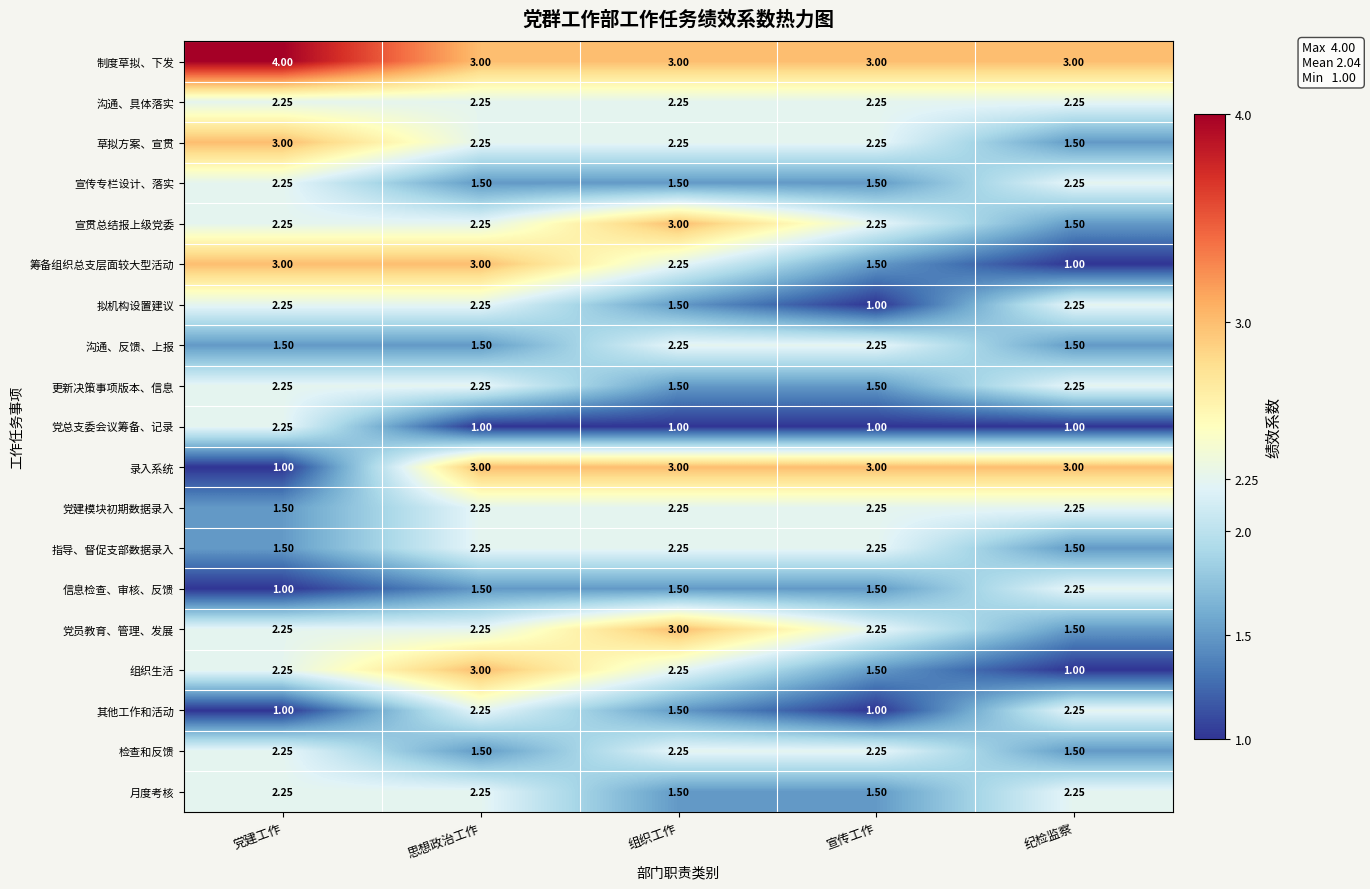

Where does the 组织生活 series first go above 2?

党建工作